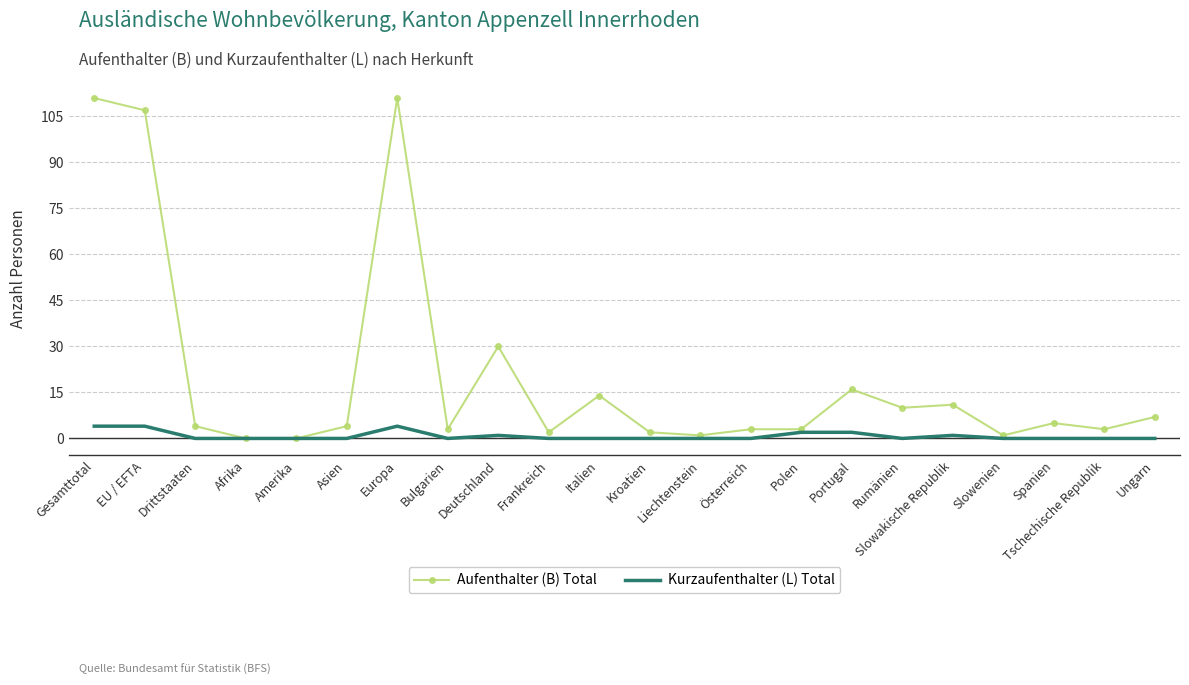

What is the highest value of the Kurzaufenthalter (L) Total series?

4